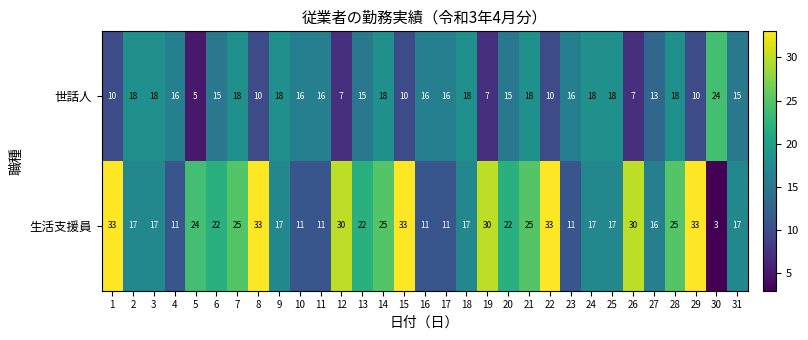

How many categories are shown in the chart?

31